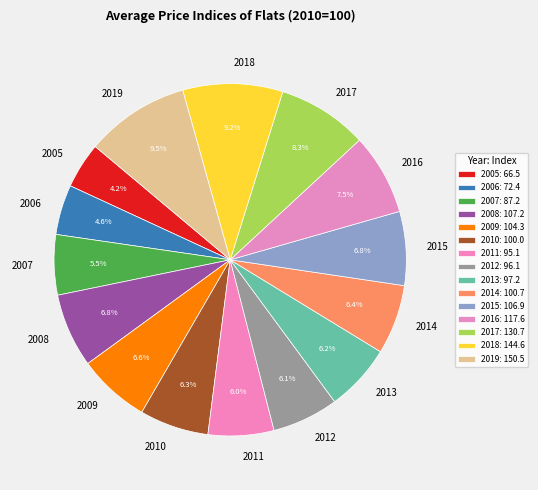

How many slices are in this pie chart?

15